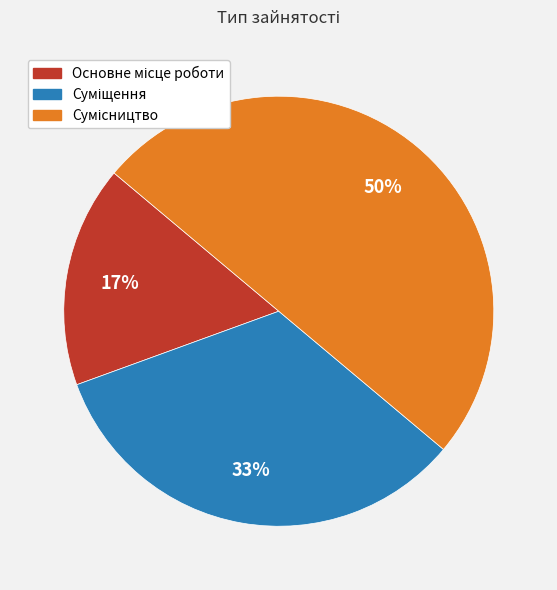

To the nearest percent, what is the average slice percentage?

33%